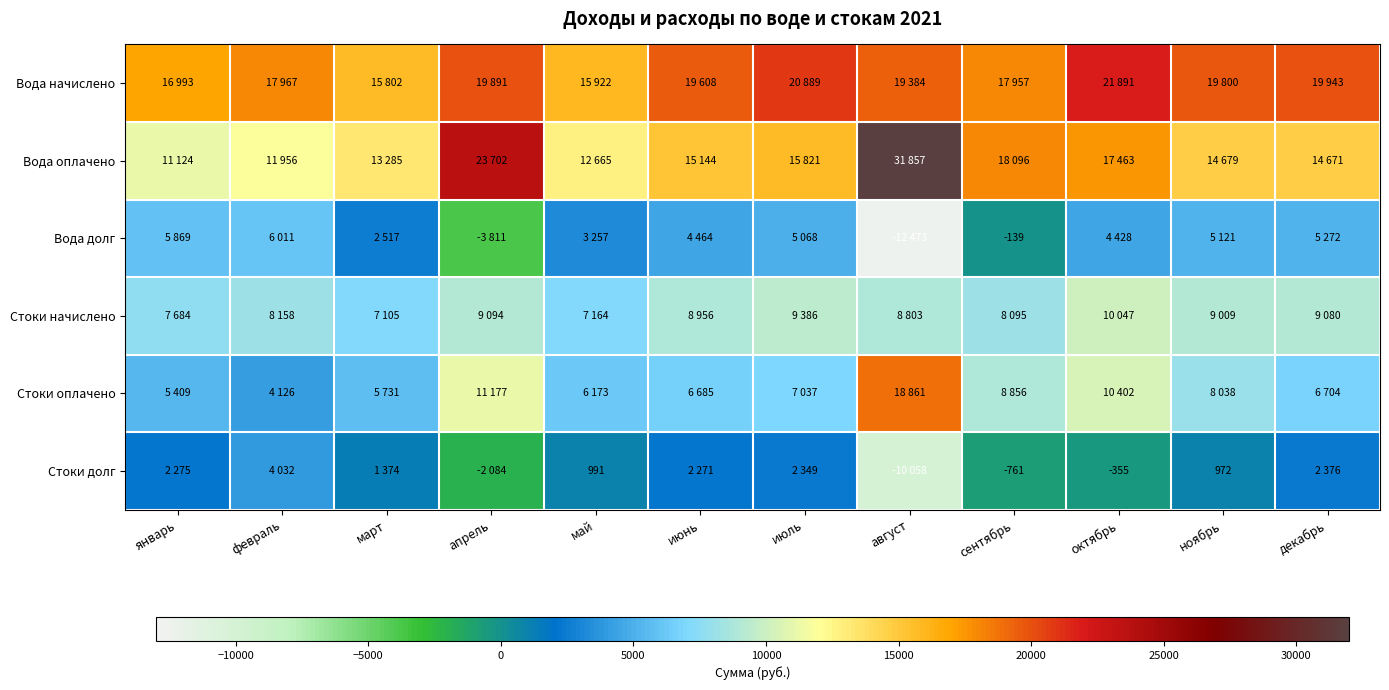

What is the maximum value shown in the chart?

31857.3